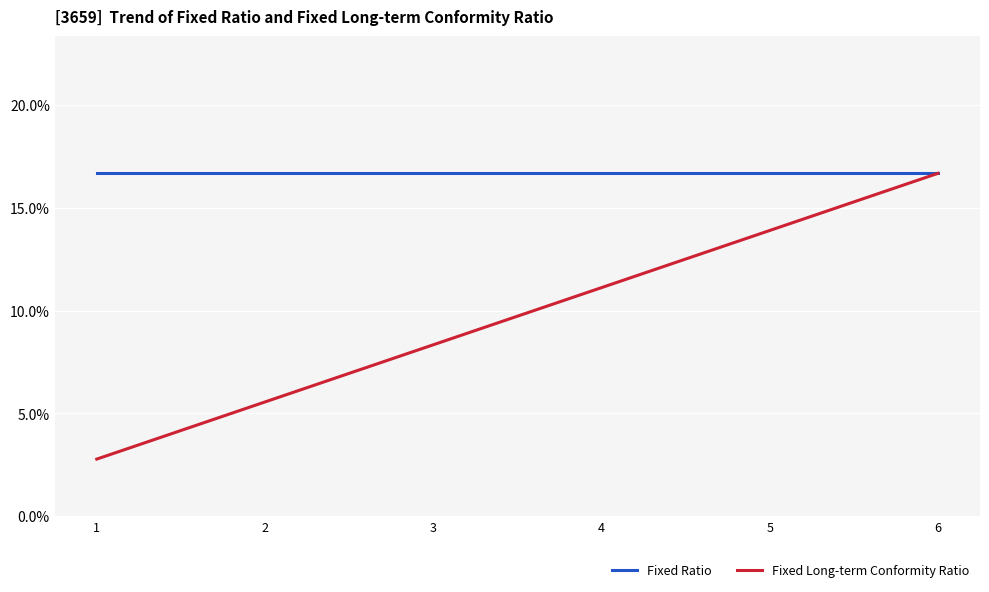

What is the value of the Fixed Long-term Conformity Ratio point at the 5th from the left?

0.1